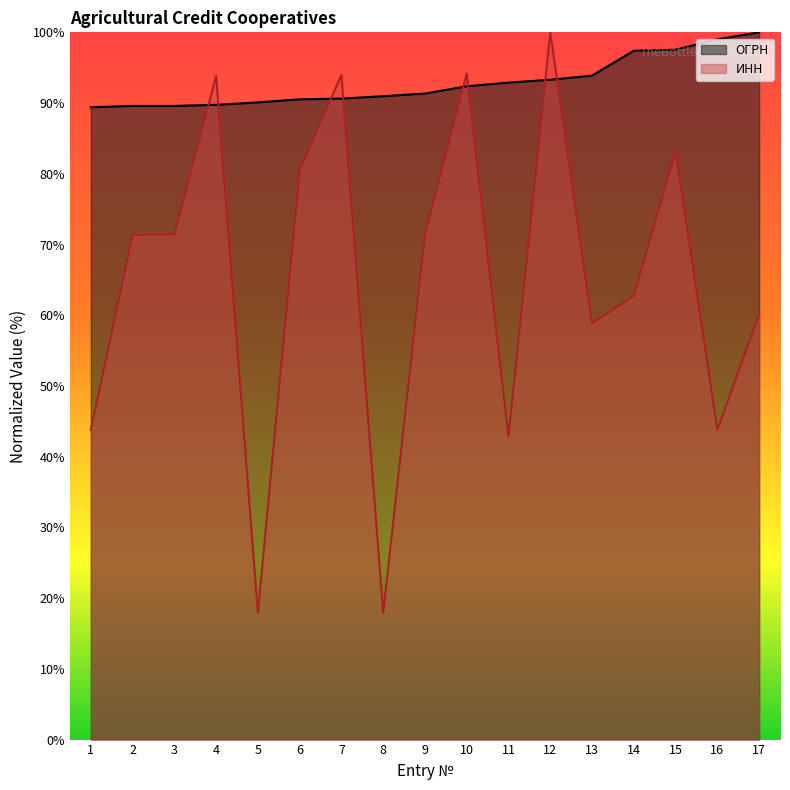

How many categories are shown in the chart?

17